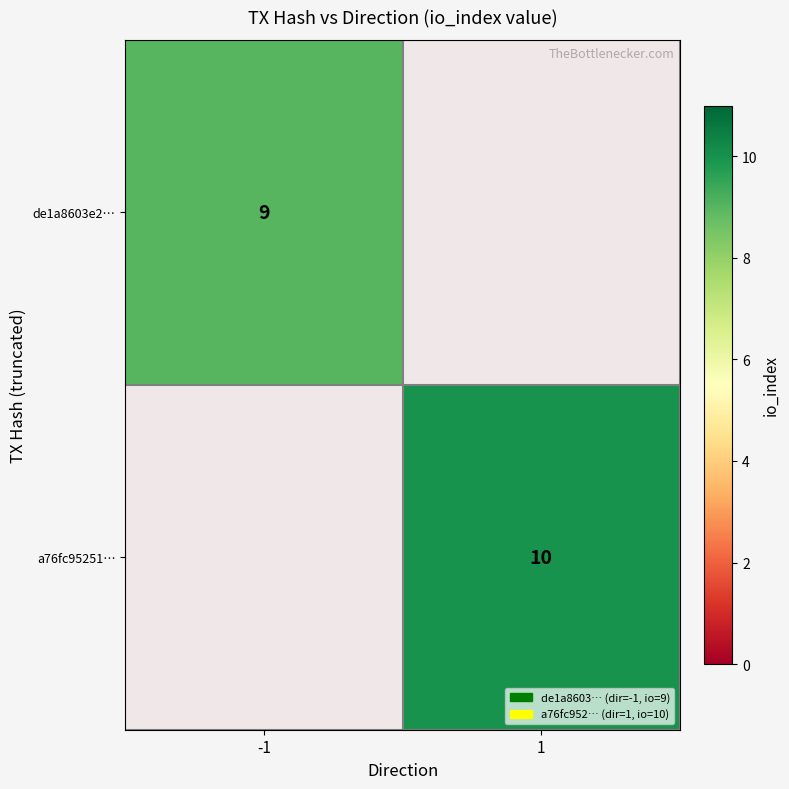

The a76fc95251… series shows 3 at 1. True or false?

False